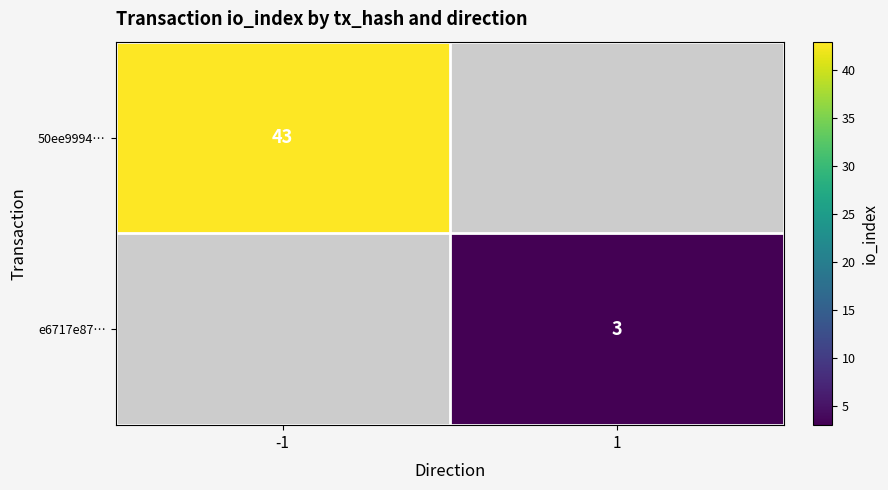

True or false: 50ee9994… has a value of 69 at -1.

False